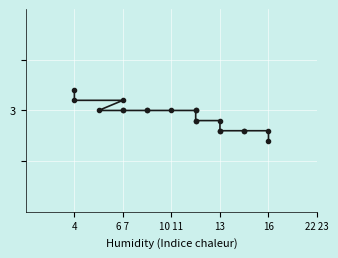

What is the change in value from 13 to 16?

-0.1